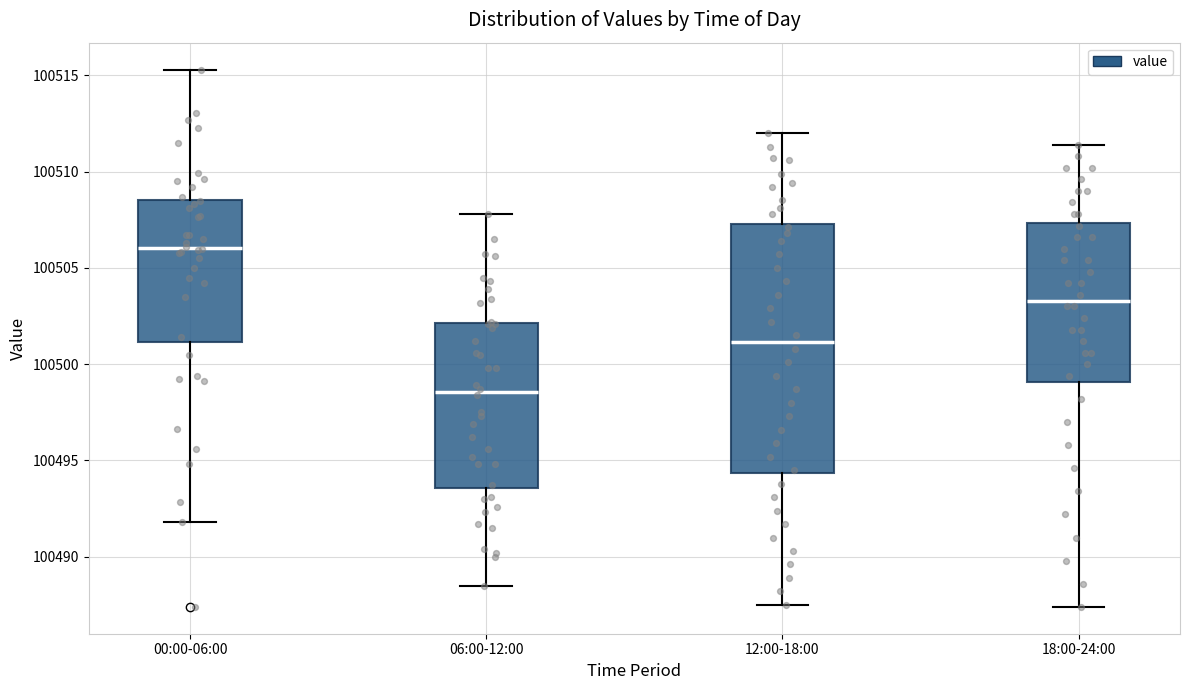

Which box's median line is the lowest?

06:00-12:00